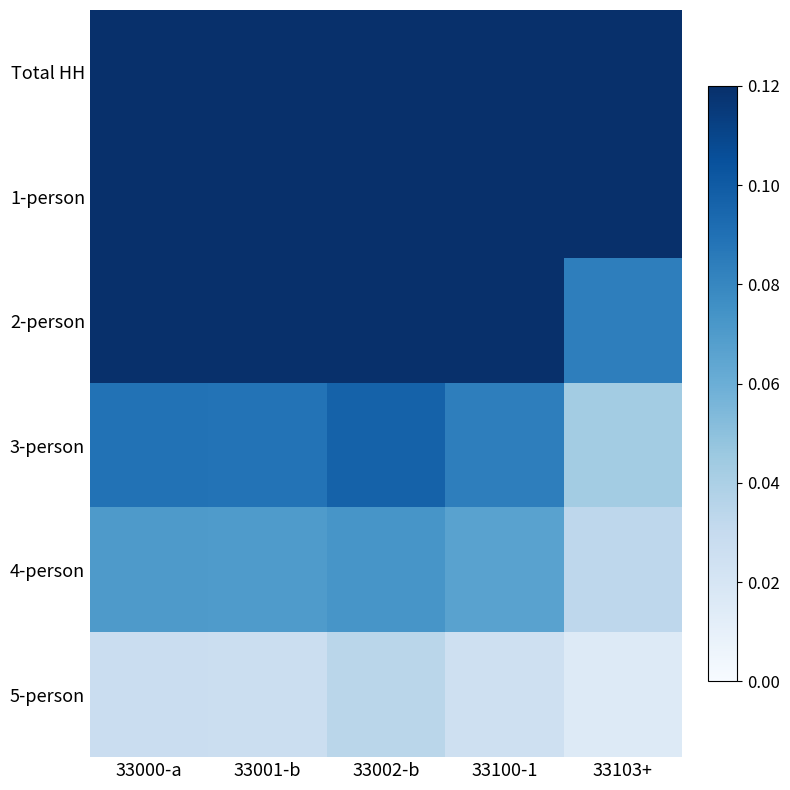

How many categories are shown in the chart?

5